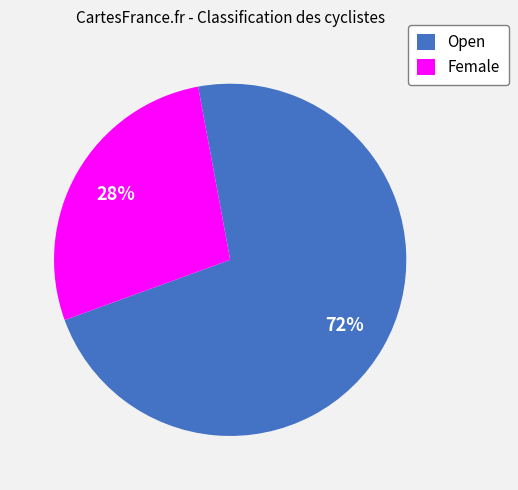

Is there a majority slice in this chart?

Yes